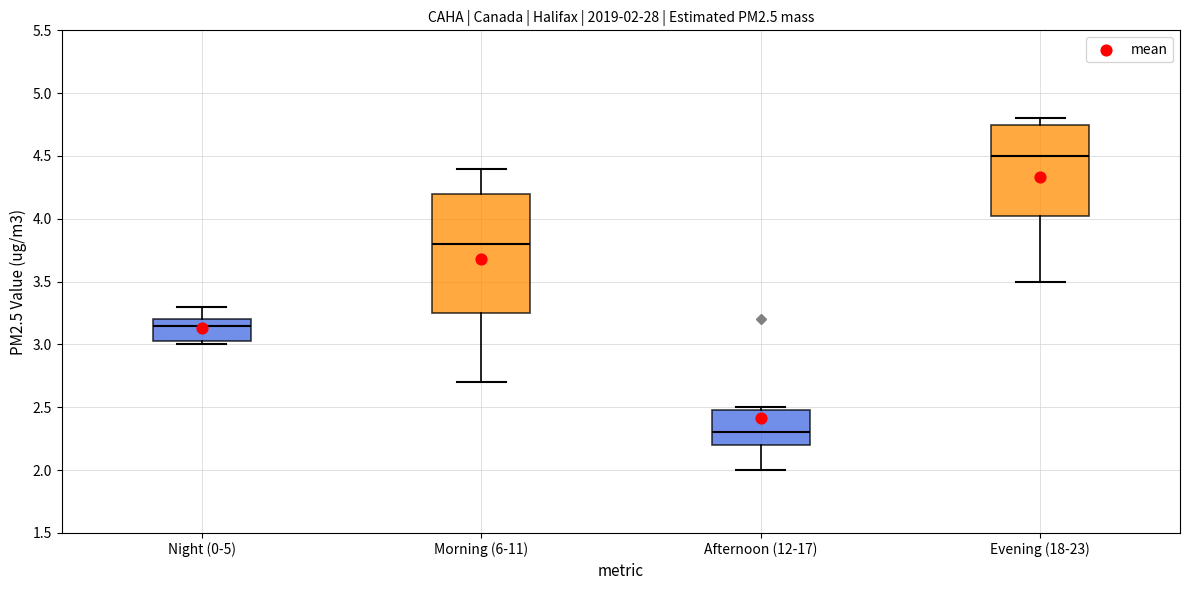

Comparing the boxes themselves (not the whiskers), which one is the tallest?

Morning (6-11)